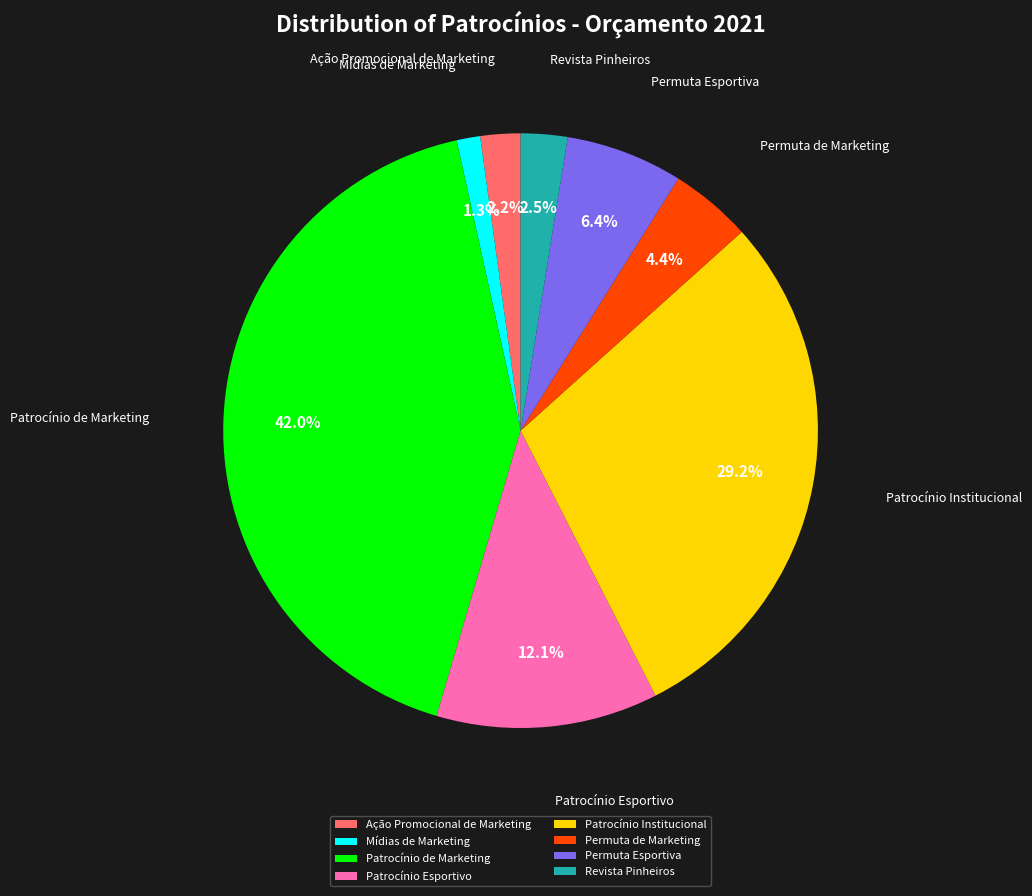

What is the ratio of the value at Permuta de Marketing to the value at Patrocínio Esportivo?

0.4